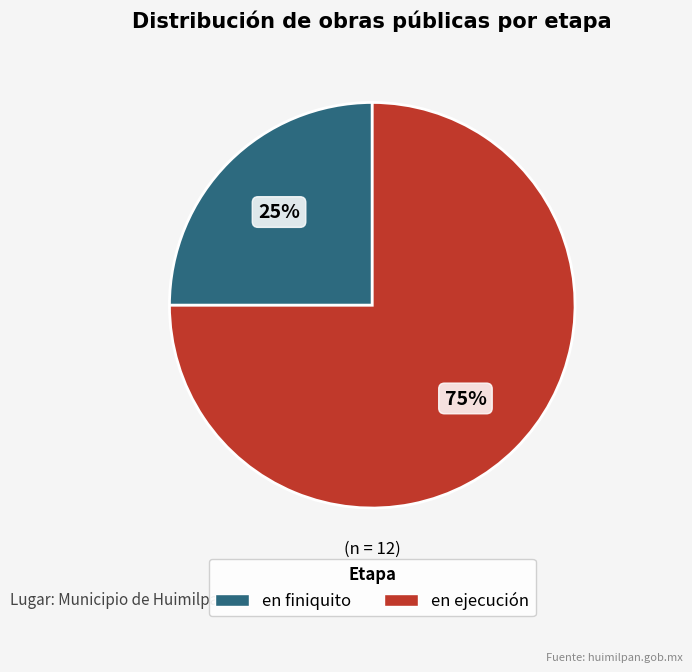

To the nearest percent, what percentage of the pie is en finiquito?

25%